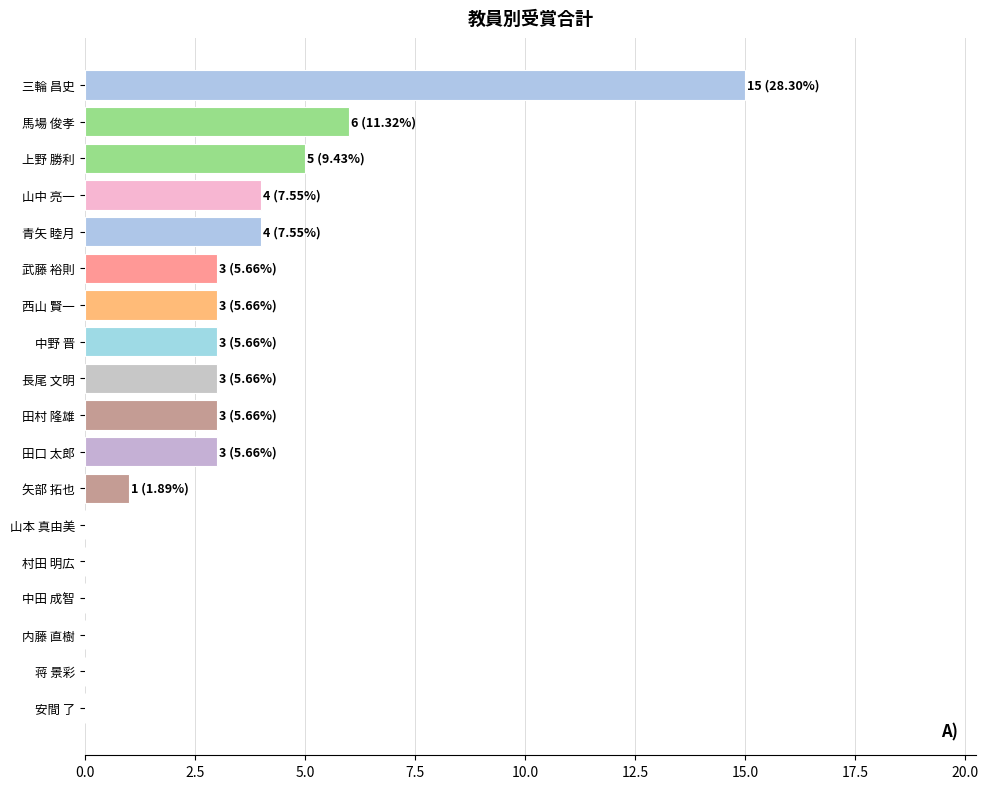

True or false: the data shows 2 at 青矢 睦月.

False